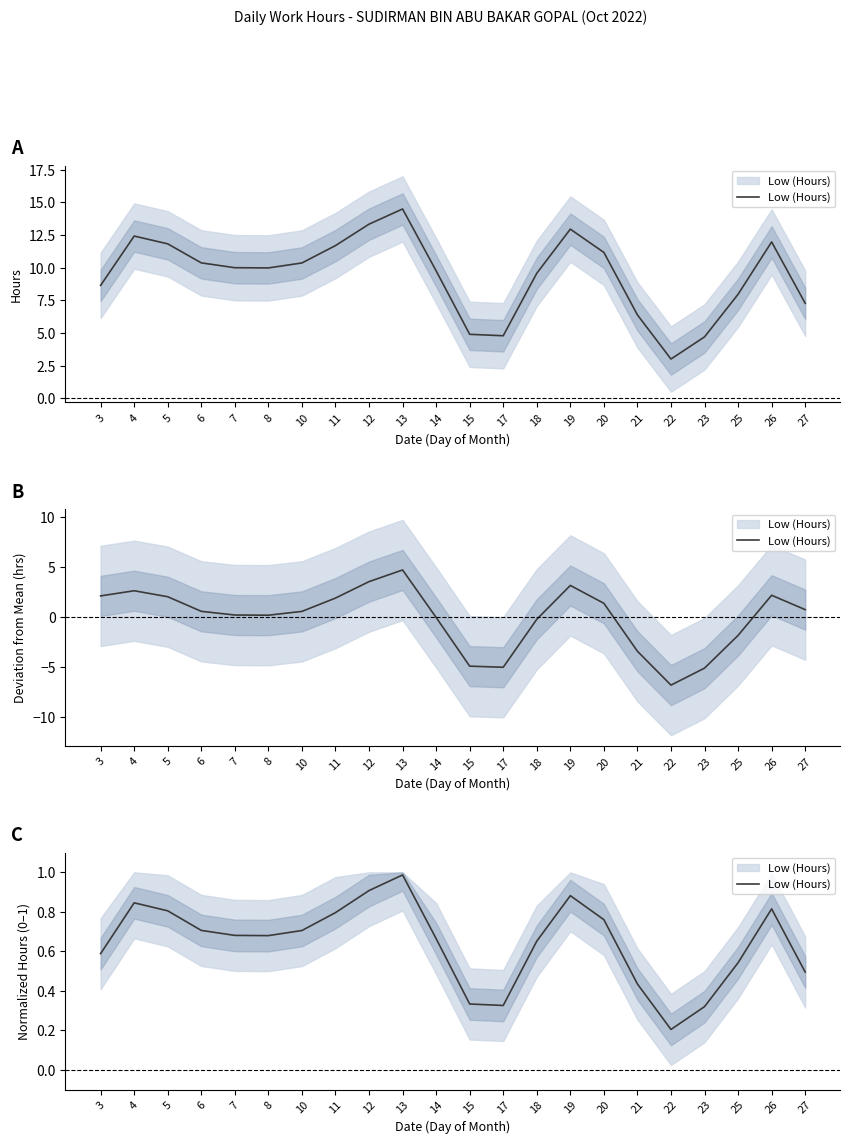

Reading right to left, what are all the values shown in this chart?

0.5	0.8	0.5	0.3	0.2	0.4	0.8	0.9	0.7	0.3	0.3	0.7	1.0	0.9	0.8	0.7	0.7	0.7	0.7	0.8	0.8	0.6